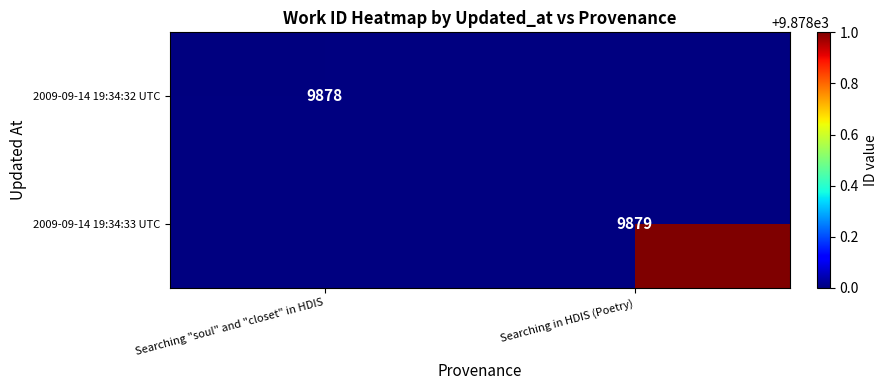

At which category does the chart reach its minimum across all series?

Searching "soul" and "closet" in HDIS